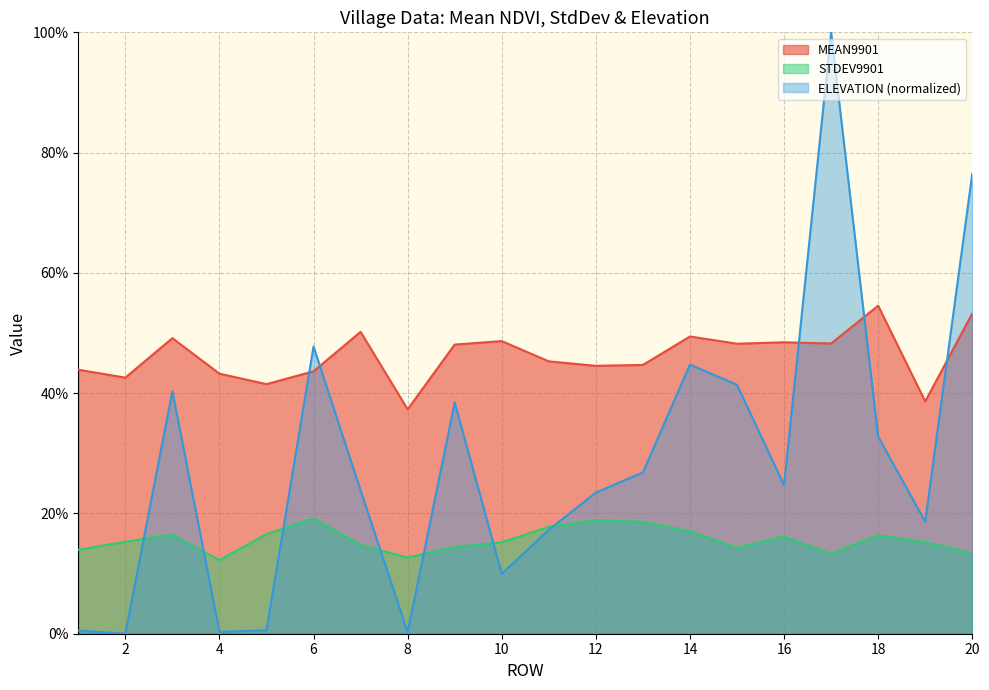

What is the difference between the second highest and second lowest values in the ELEVATION series?

0.8